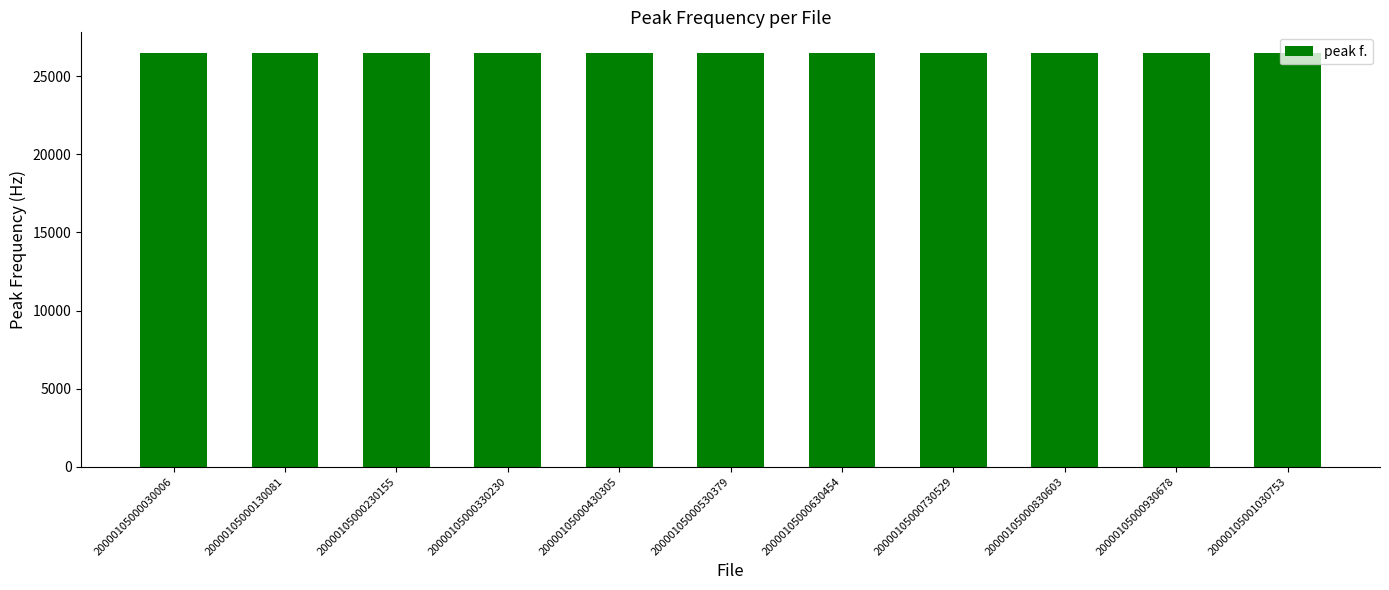

Which series has the largest total across all categories?

peak f.